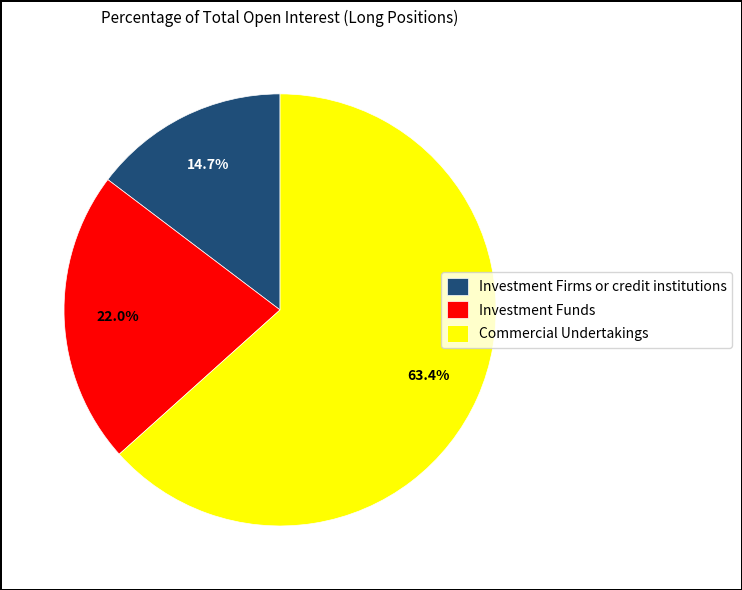

To the nearest percent, what is the difference between the largest and smallest slice percentages?

49%